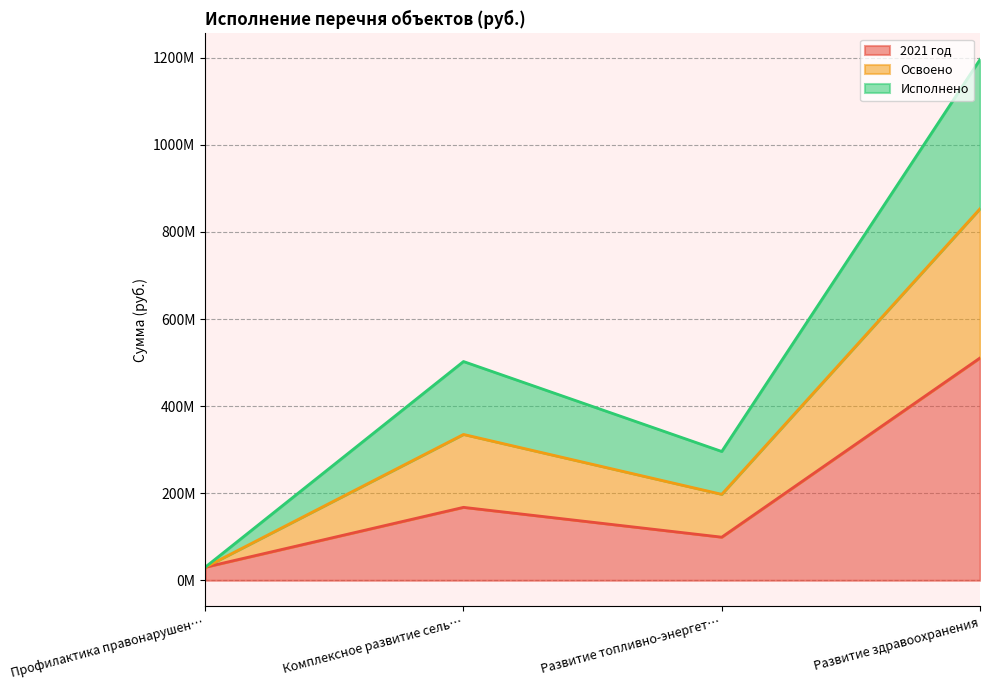

True or false: Освоено has more than 2 interior local peaks.

False